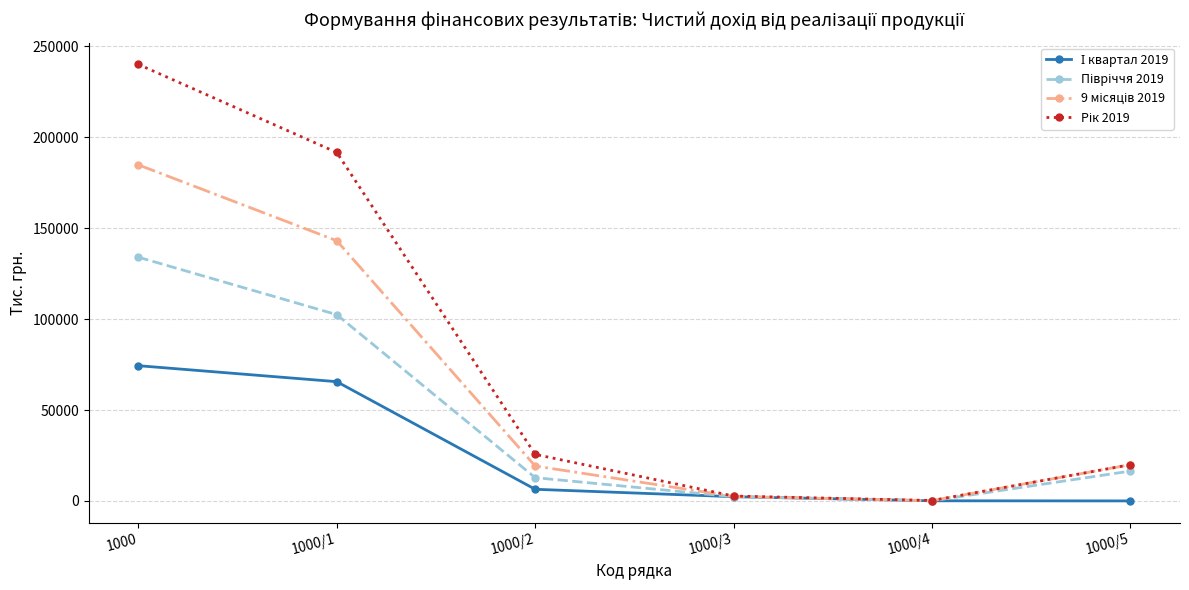

At which category is the sum across all series the highest?

1000